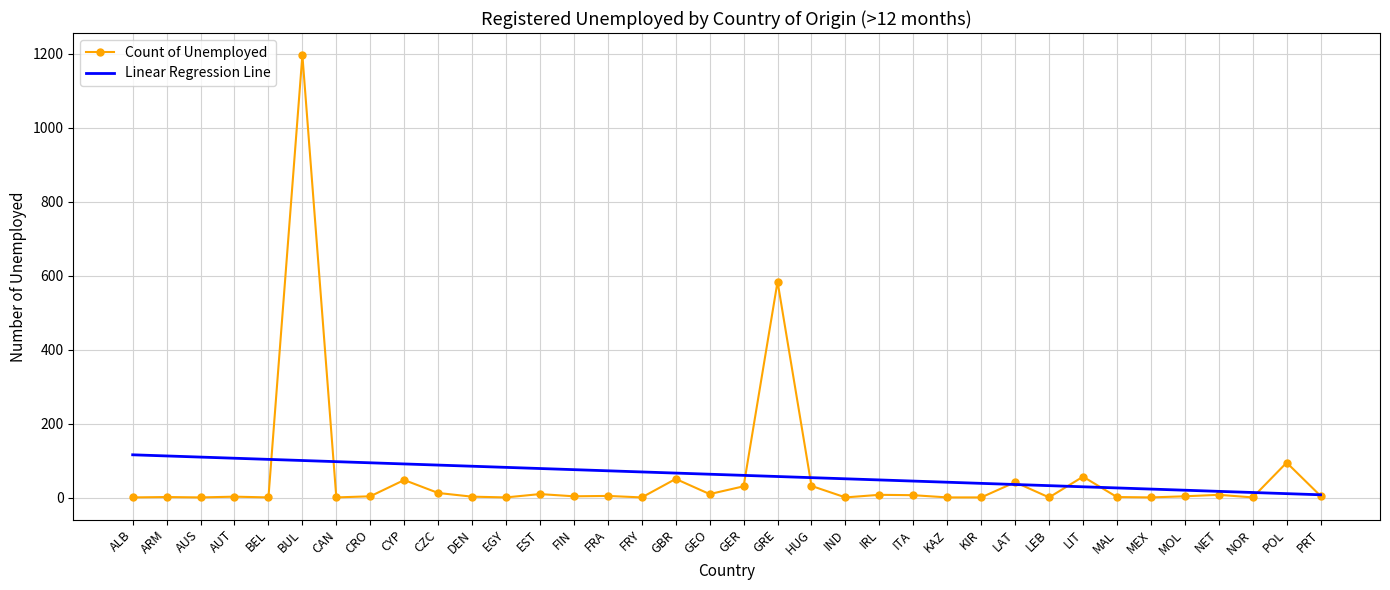

Which category has the highest value in the Count of Unemployed series?

BUL